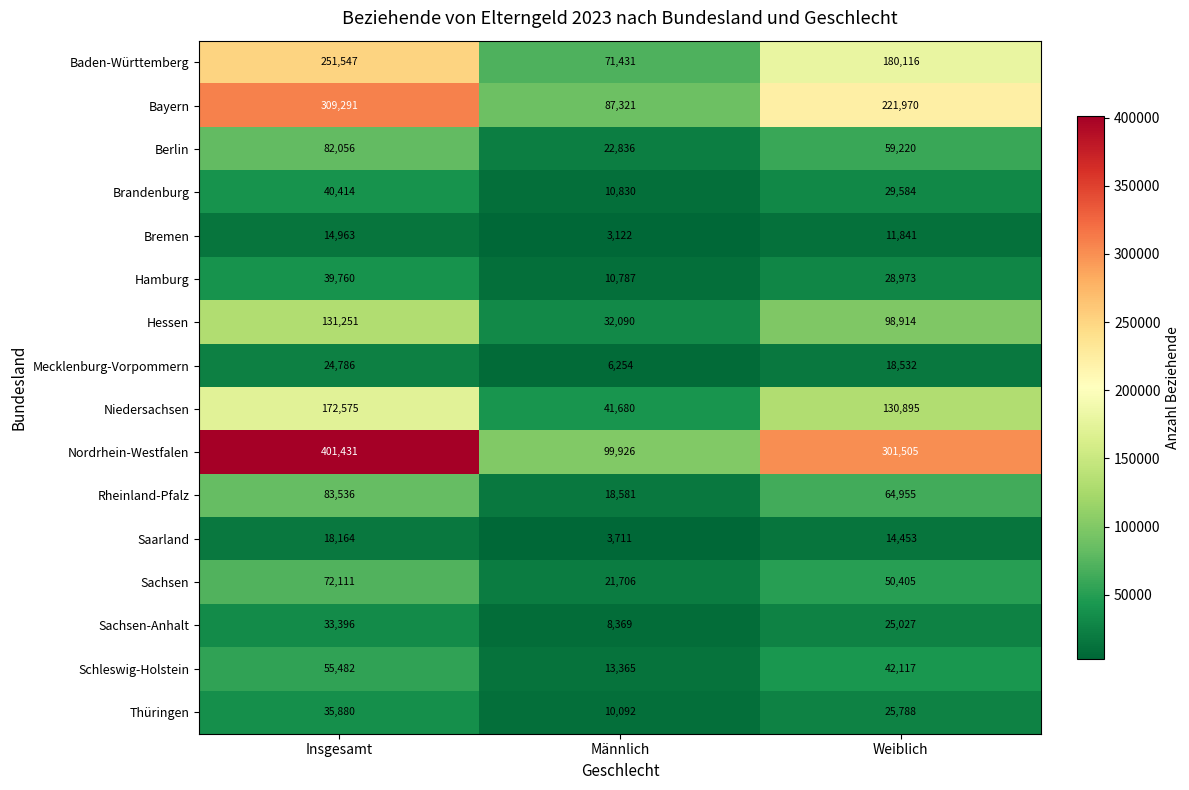

What is the smallest value displayed?

3122